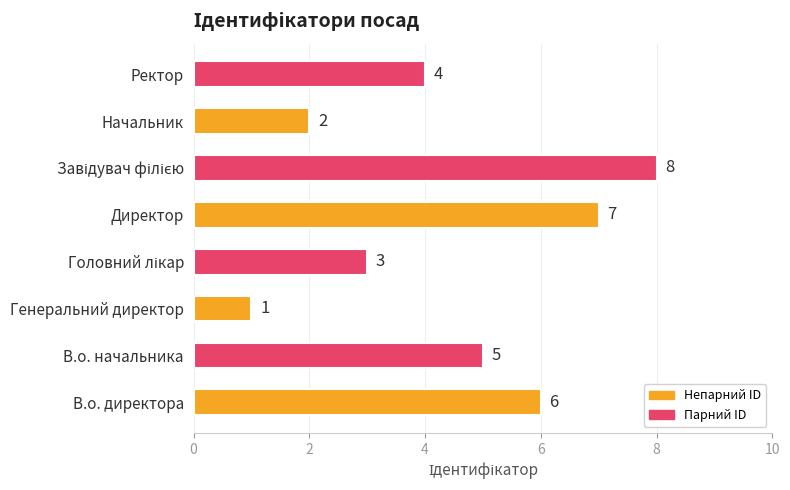

How many values are below 5?

4